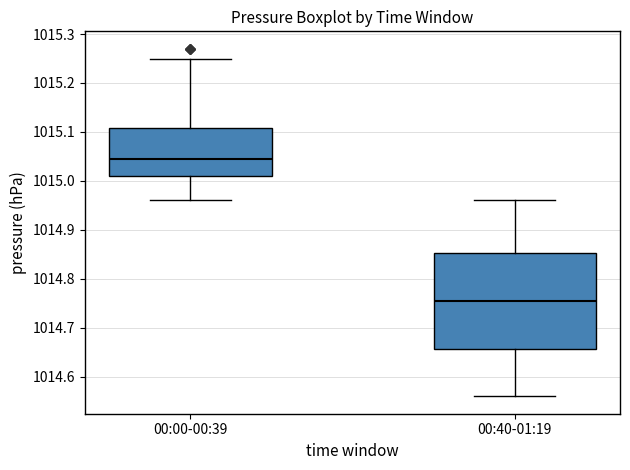

Reading left to right, read every box against the y-axis: the position of its median line, the range the box covers, and the ends of its whiskers. The values are not printed on the chart, so give them approximately, as read against the axis.

00:00-00:39: median 1015.05, box 1015.01 to 1015.11, whiskers 1014.96 to 1015.25
00:40-01:19: median 1014.76, box 1014.66 to 1014.85, whiskers 1014.56 to 1014.96